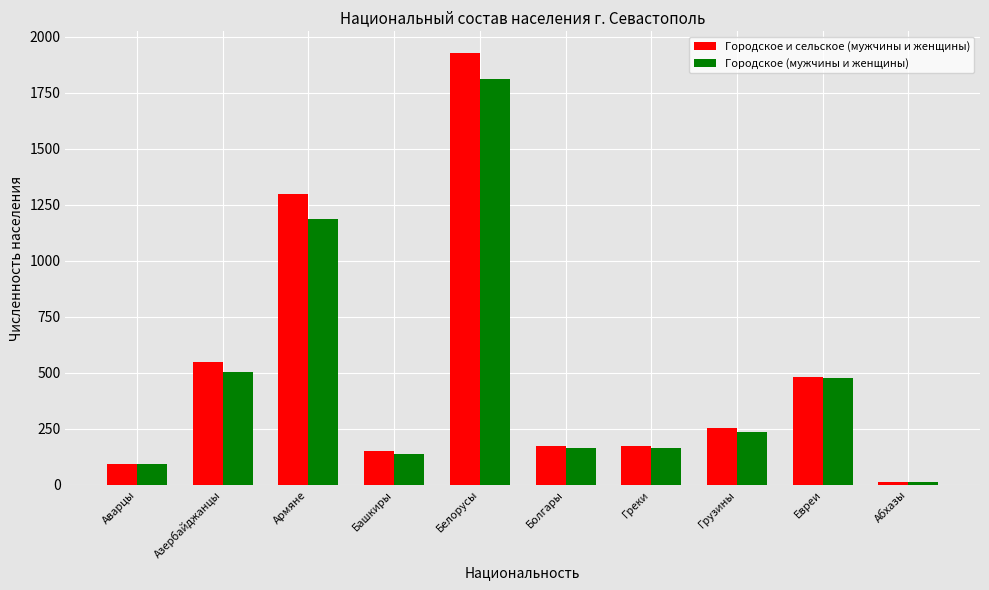

Is it true that Городское и сельское (мужчины и женщины) equals 546 at Азербайджанцы?

True